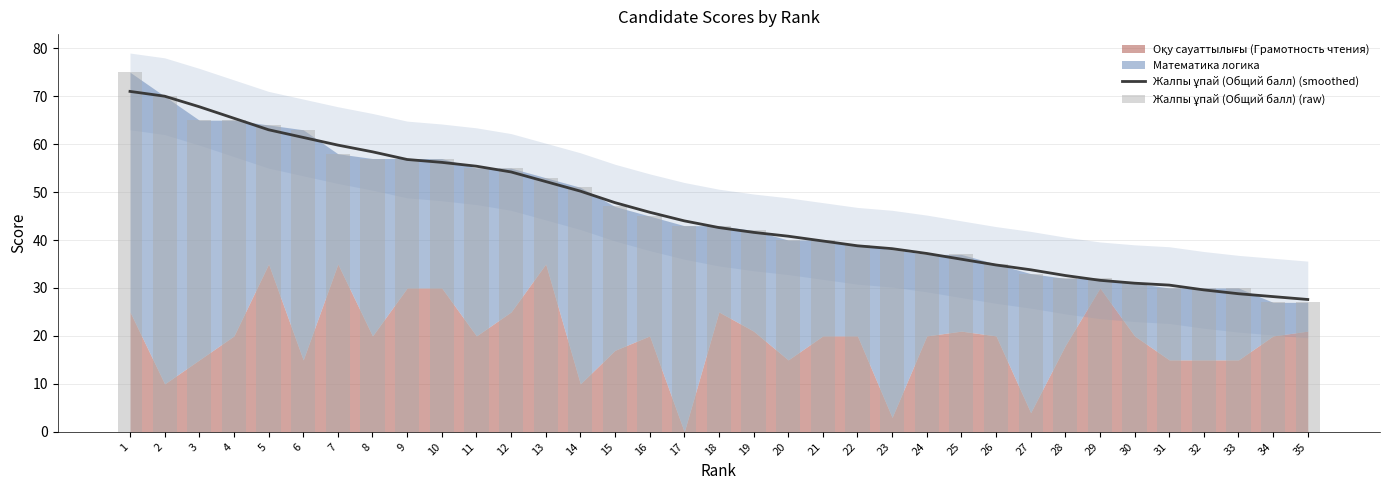

Reading left to right, list all the values displayed in this chart.

Жалпы ұпай (Общий балл) (smoothed): 1=71.0	2=70.0	3=67.8	4=65.4	5=63.0	6=61.4	7=59.8	8=58.4	9=56.8	10=56.2	11=55.4	12=54.2	13=52.2	14=50.2	15=47.8	16=45.8	17=44.0	18=42.6	19=41.6	20=40.8	21=39.8	22=38.8	23=38.2	24=37.2	25=36.0	26=34.8	27=33.8	28=32.6	29=31.6	30=31.0	31=30.6	32=29.6	33=28.8	34=28.2	35=27.6
Жалпы ұпай (Общий балл) (raw): 1=75.0	2=70.0	3=65.0	4=65.0	5=64.0	6=63.0	7=58.0	8=57.0	9=57.0	10=57.0	11=55.0	12=55.0	13=53.0	14=51.0	15=47.0	16=45.0	17=43.0	18=43.0	19=42.0	20=40.0	21=40.0	22=39.0	23=38.0	24=37.0	25=37.0	26=35.0	27=33.0	28=32.0	29=32.0	30=31.0	31=30.0	32=30.0	33=30.0	34=27.0	35=27.0